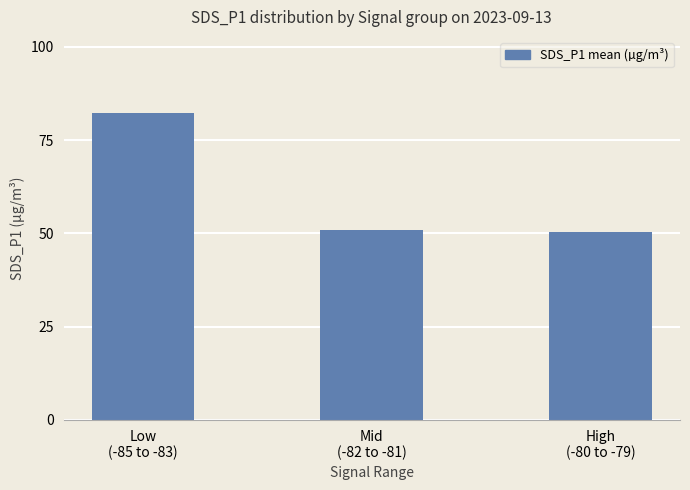

What is the change in value from Mid
(-82 to -81) to High
(-80 to -79)?

-0.6